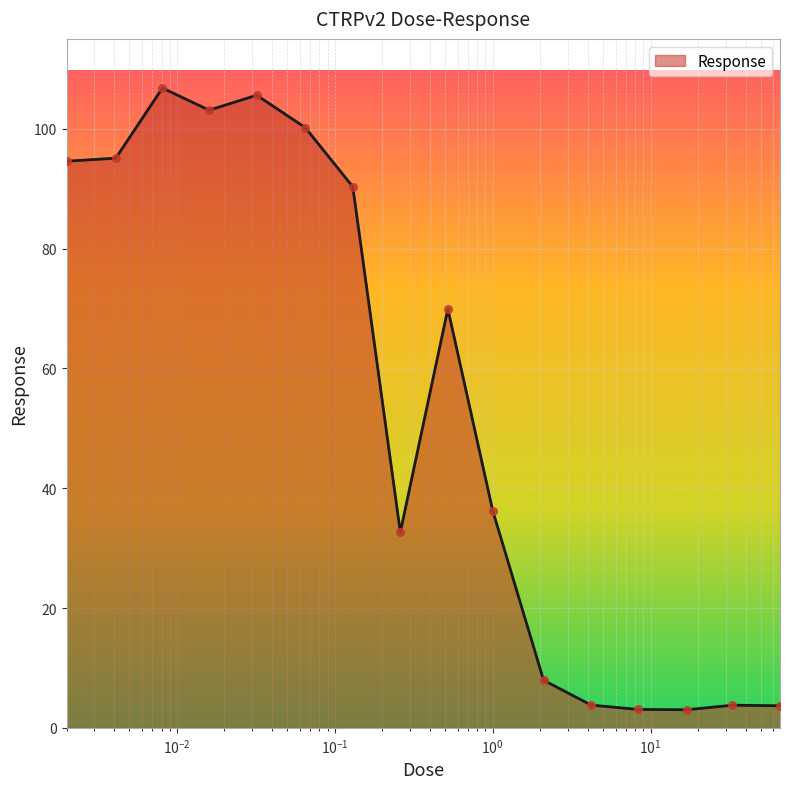

What is the minimum value shown in the chart?

3.0